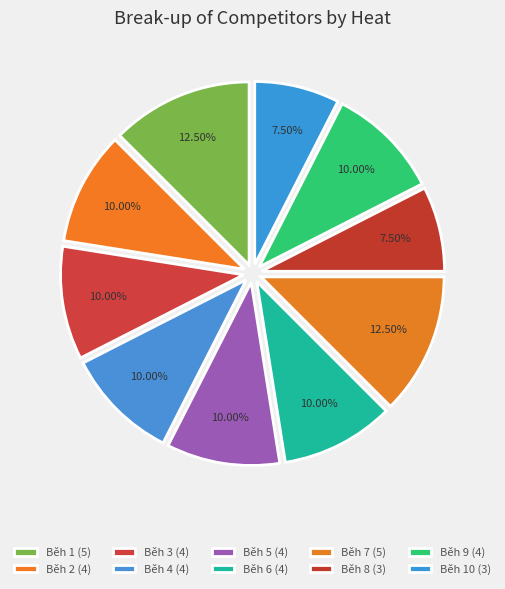

How many slices are in this pie chart?

10